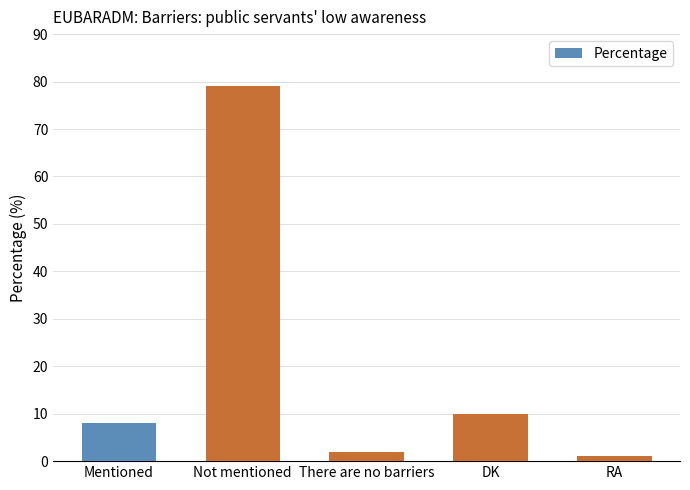

Reading left to right, what are all the values shown in this chart?

8	79	2	10	1